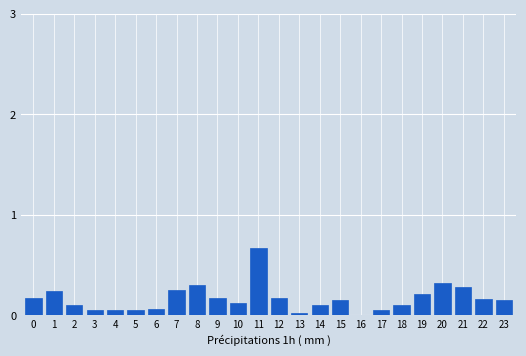

What value does the data have at 11?

0.7